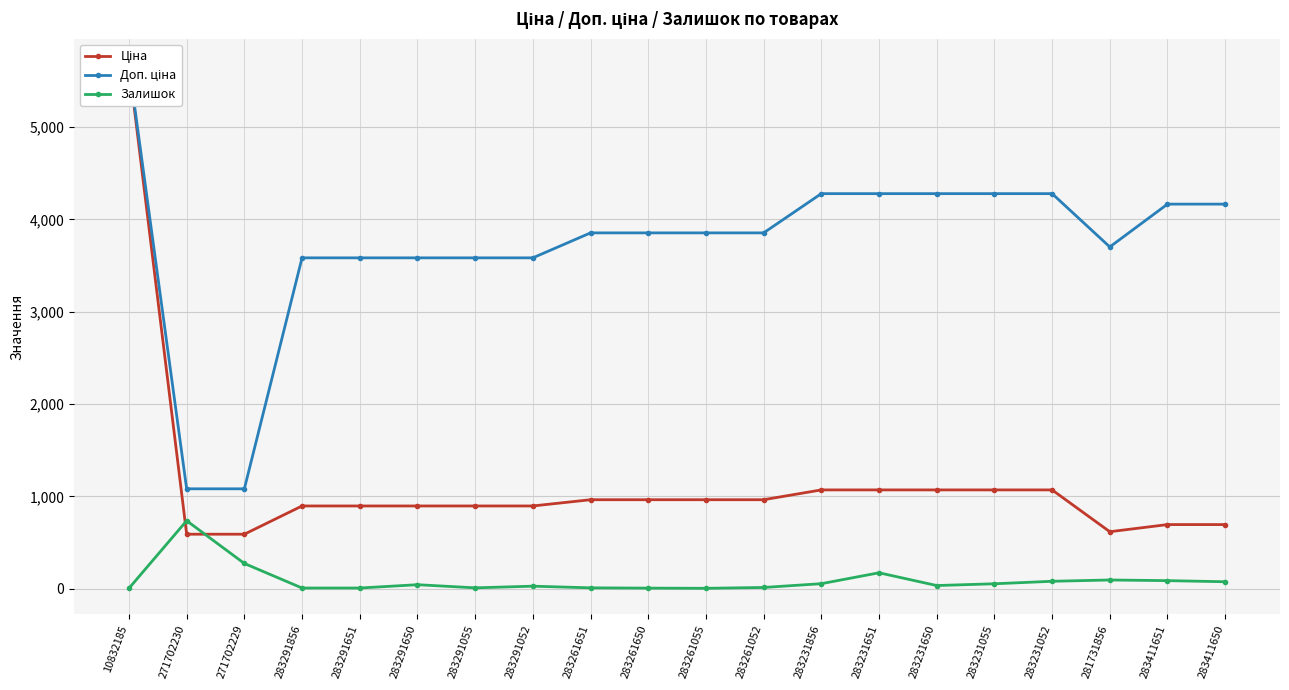

How many lines are shown in the chart?

3